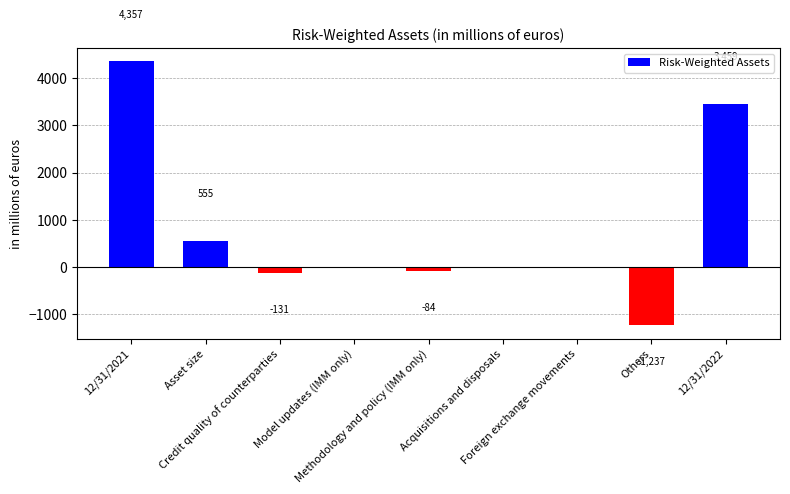

Does the chart contain stacked bars?

No